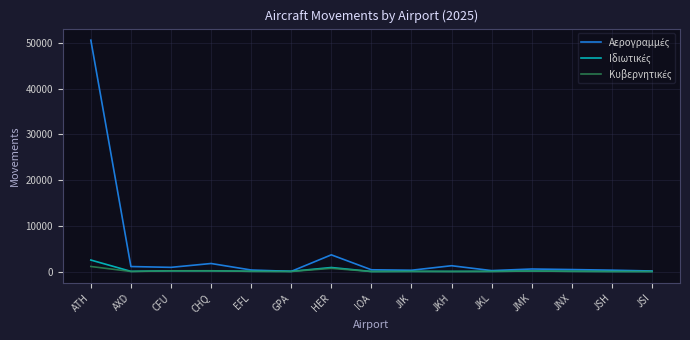

At which category does the chart reach its peak across all series?

ATH